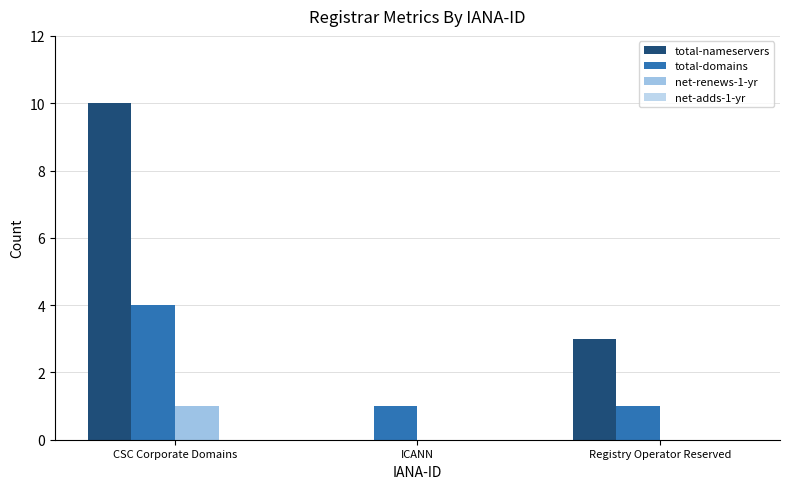

How many groups of bars are there?

3